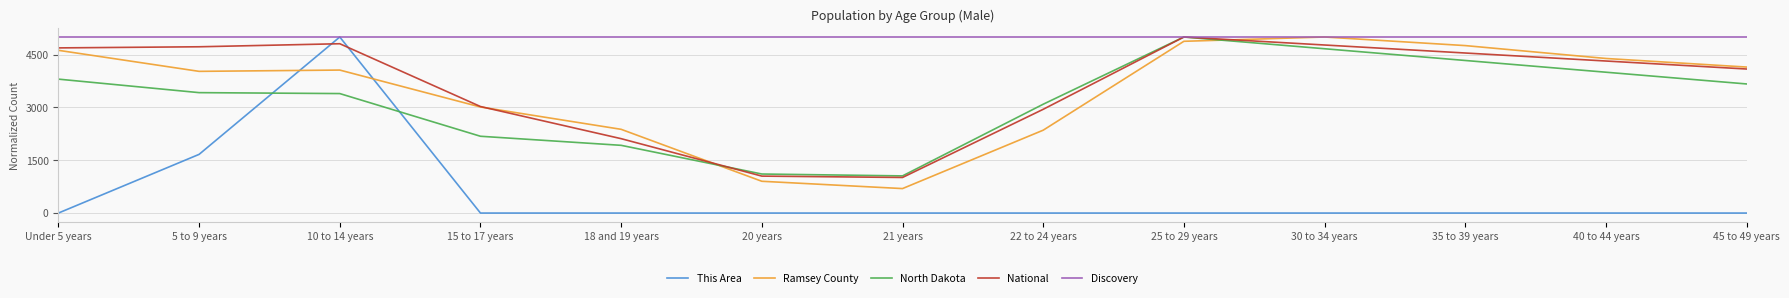

What is the difference between the National values at 20 years and 25 to 29 years?

3950.8